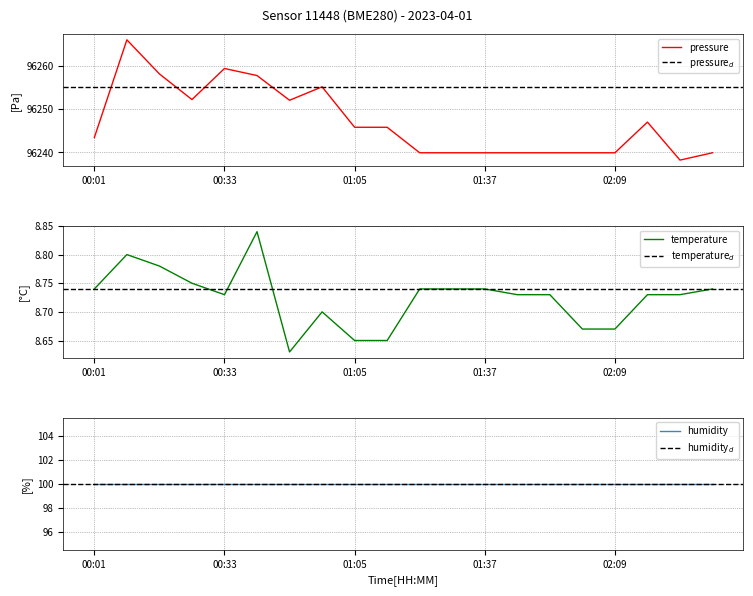

What is the smallest value displayed?

8.6